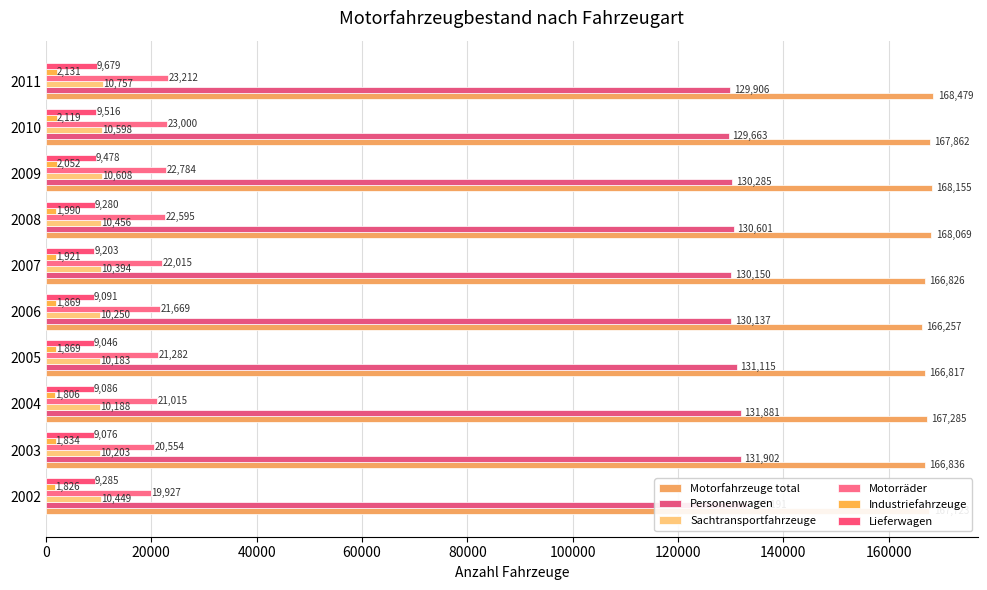

At 2003, list the series in order from largest to smallest.

Motorfahrzeuge total, Personenwagen, Motorräder, Sachtransportfahrzeuge, Lieferwagen, Industriefahrzeuge